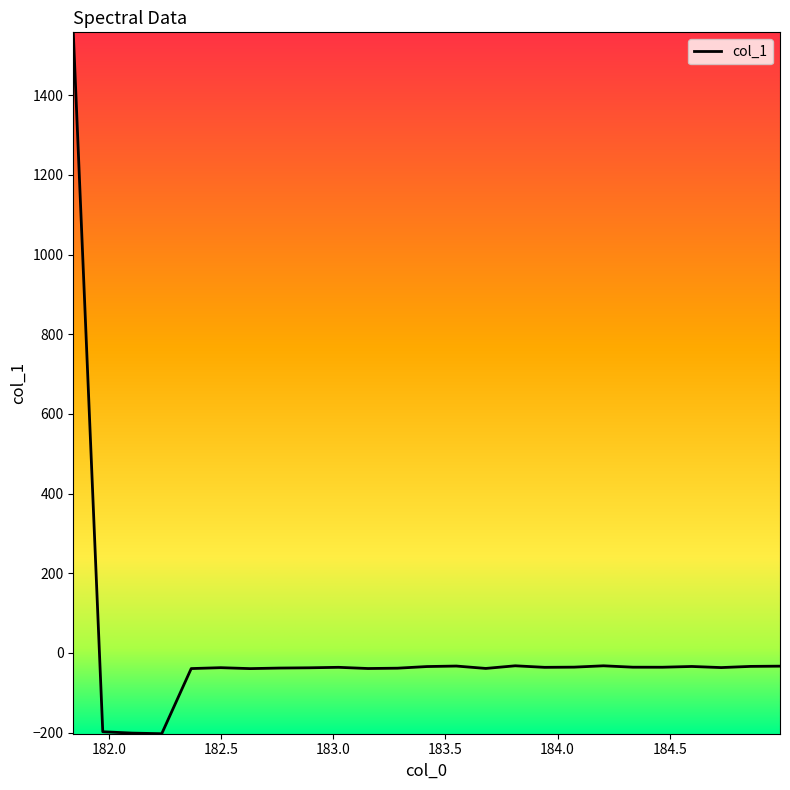

What is the smallest value displayed?

-202.8